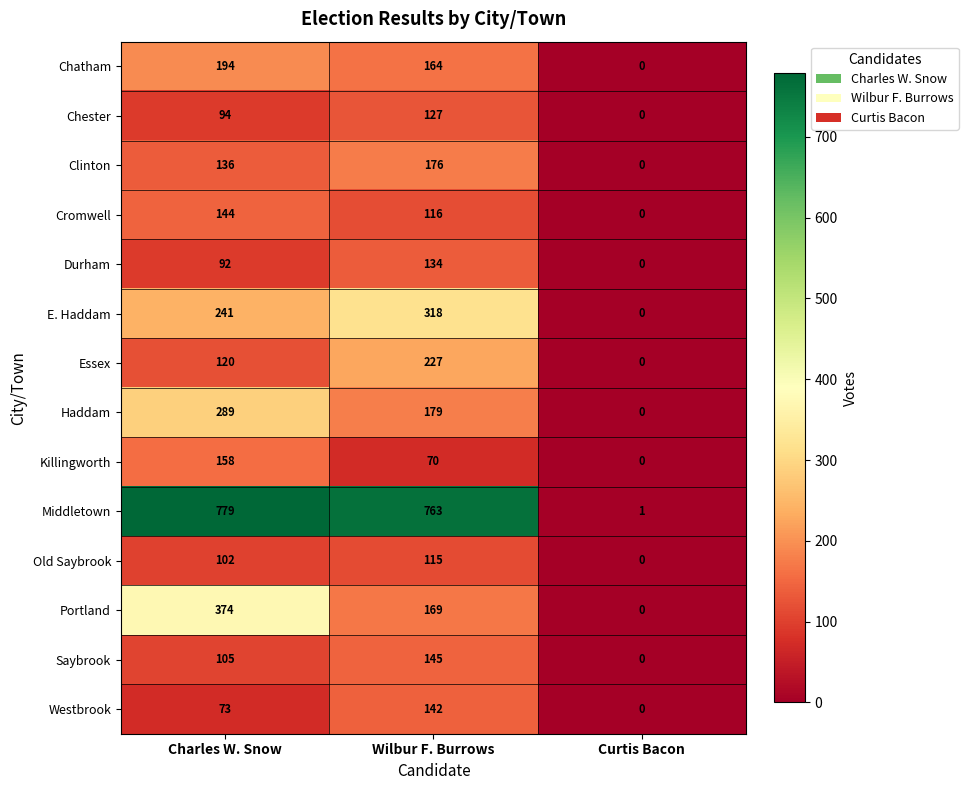

The value of Haddam at Charles W. Snow is 289. True or false?

True